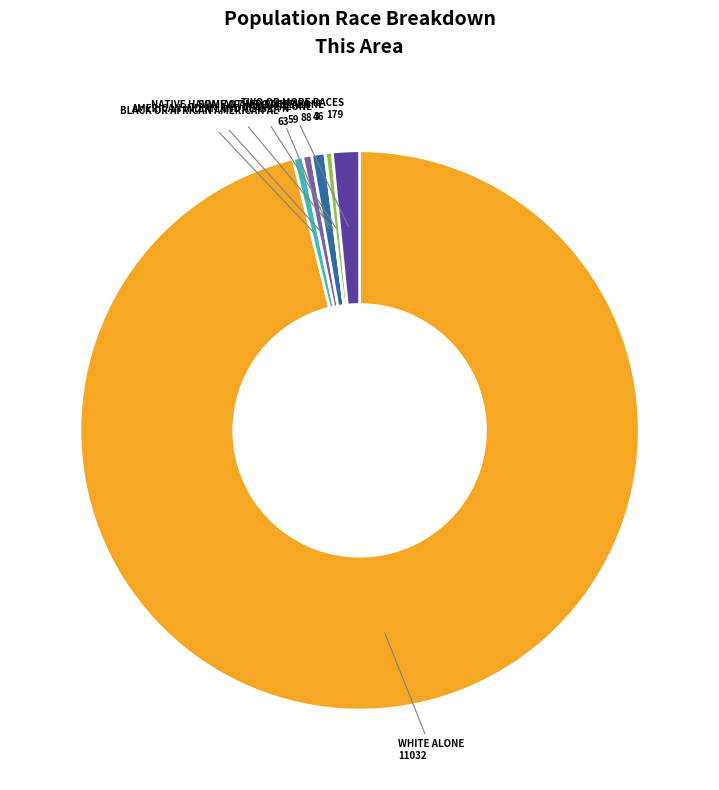

Is there any slice that represents more than half of the pie?

Yes